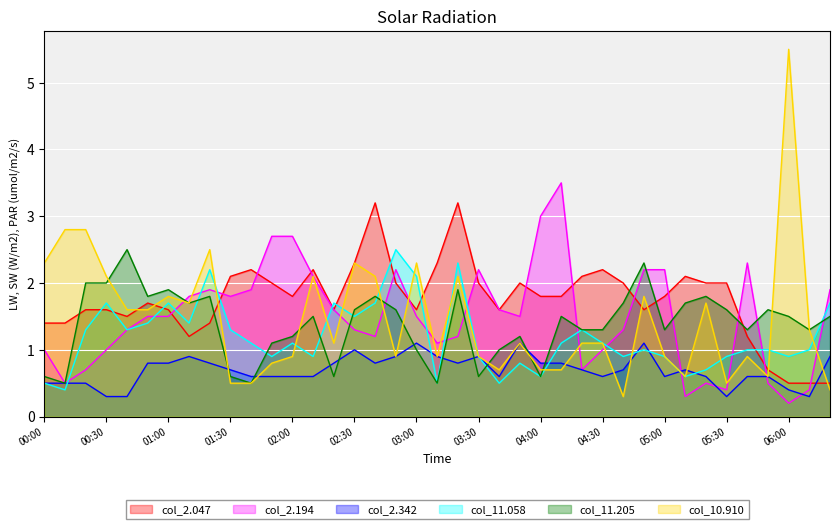

How many interior local peaks does the 2.342 series have?

7